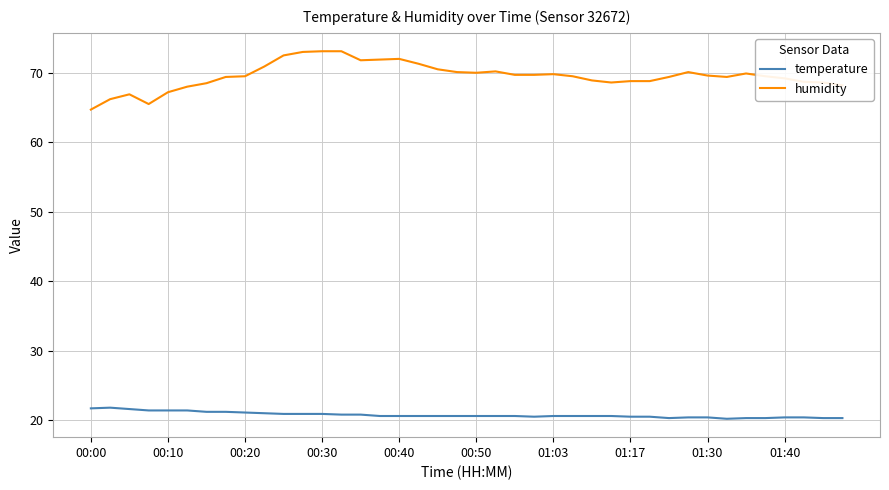

What is the greatest value displayed?

73.1